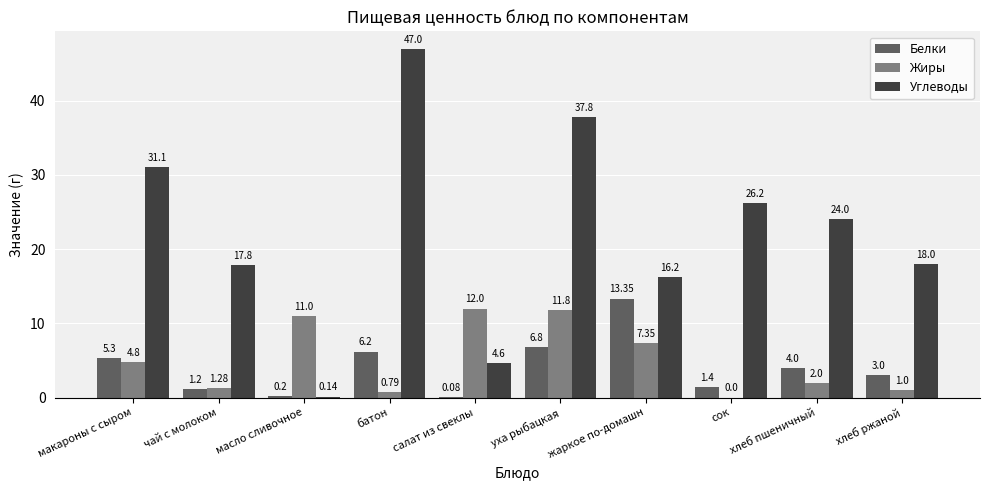

Read the Углеводы value at хлеб ржаной.

18.0